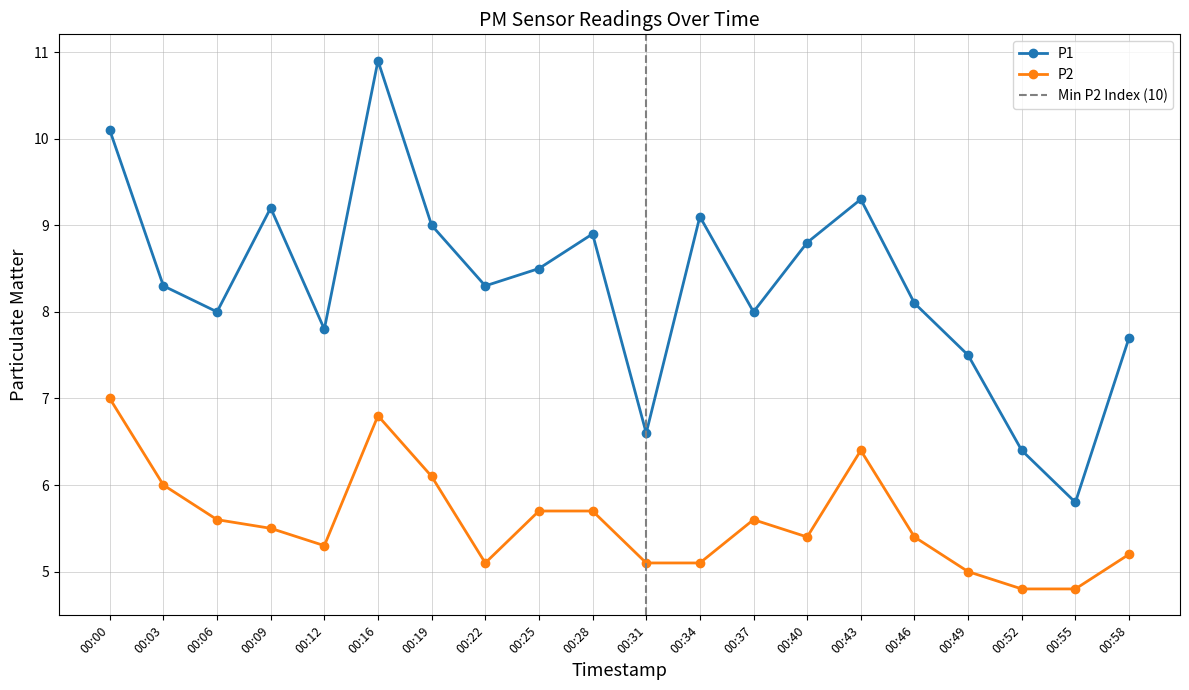

Reading left to right, what are all the values shown in this chart?

P1: 10.1	8.3	8.0	9.2	7.8	10.9	9.0	8.3	8.5	8.9	6.6	9.1	8.0	8.8	9.3	8.1	7.5	6.4	5.8	7.7
P2: 7.0	6.0	5.6	5.5	5.3	6.8	6.1	5.1	5.7	5.7	5.1	5.1	5.6	5.4	6.4	5.4	5.0	4.8	4.8	5.2